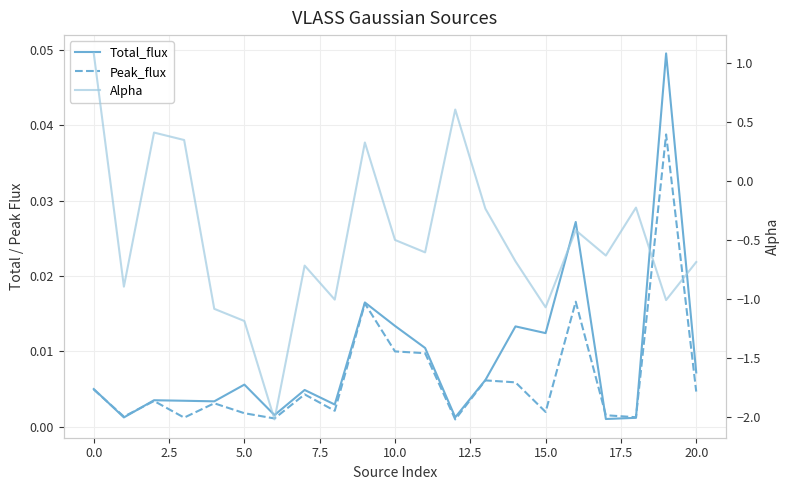

How many series are shown in this chart?

3